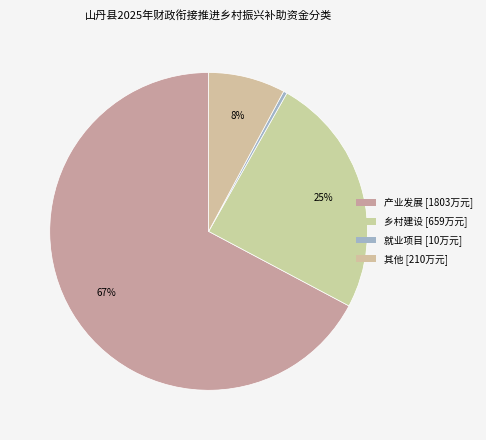

How many segments does this pie chart have?

4